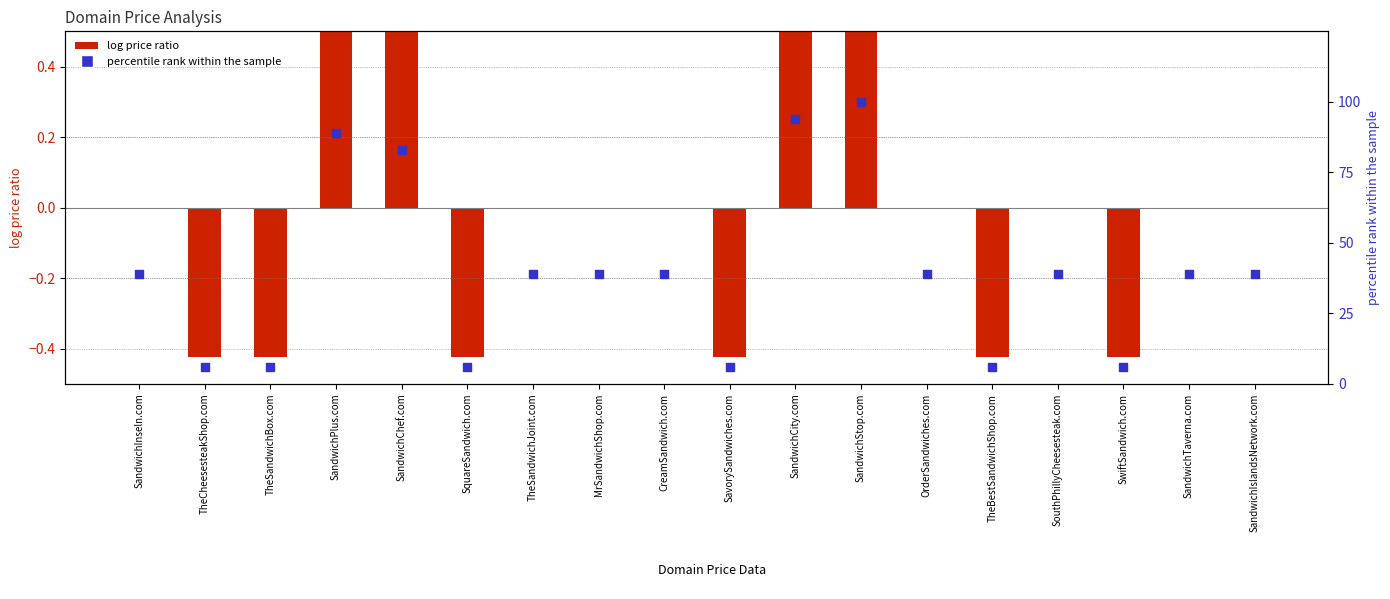

Which series has the largest total across all categories?

percentile rank within the sample